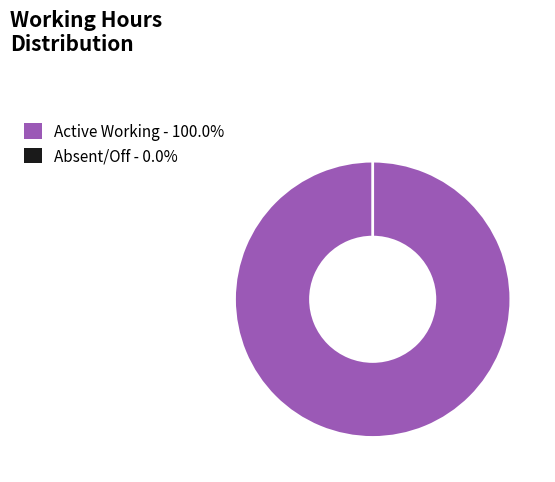

Do Day 11 and Day 25 together represent more than half of the pie?

No